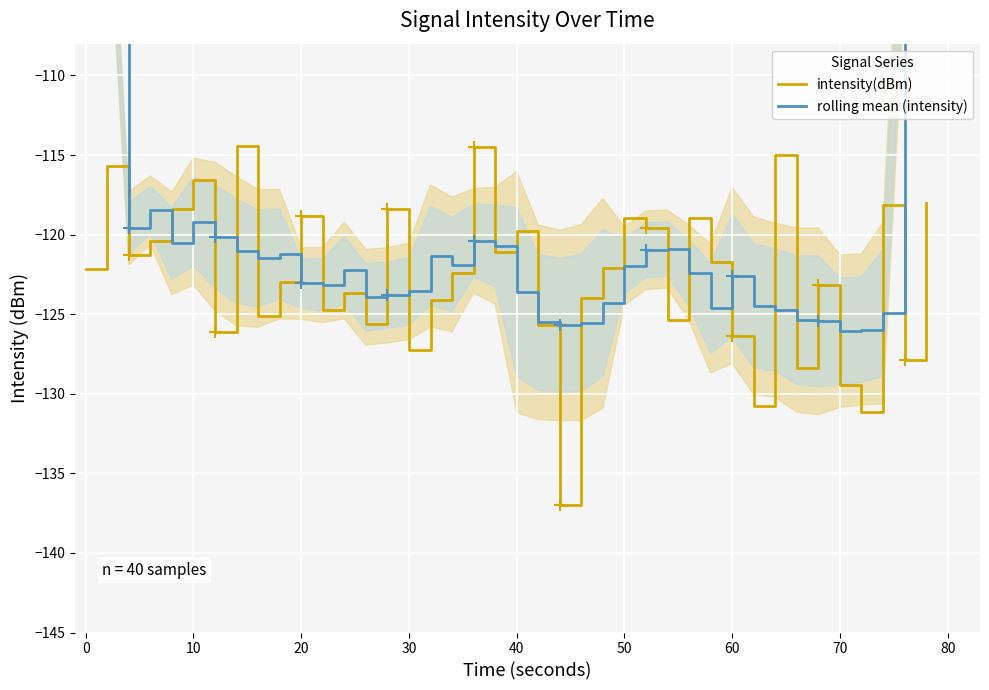

The value of intensity(dBm) at 20 is -46.0. True or false?

False